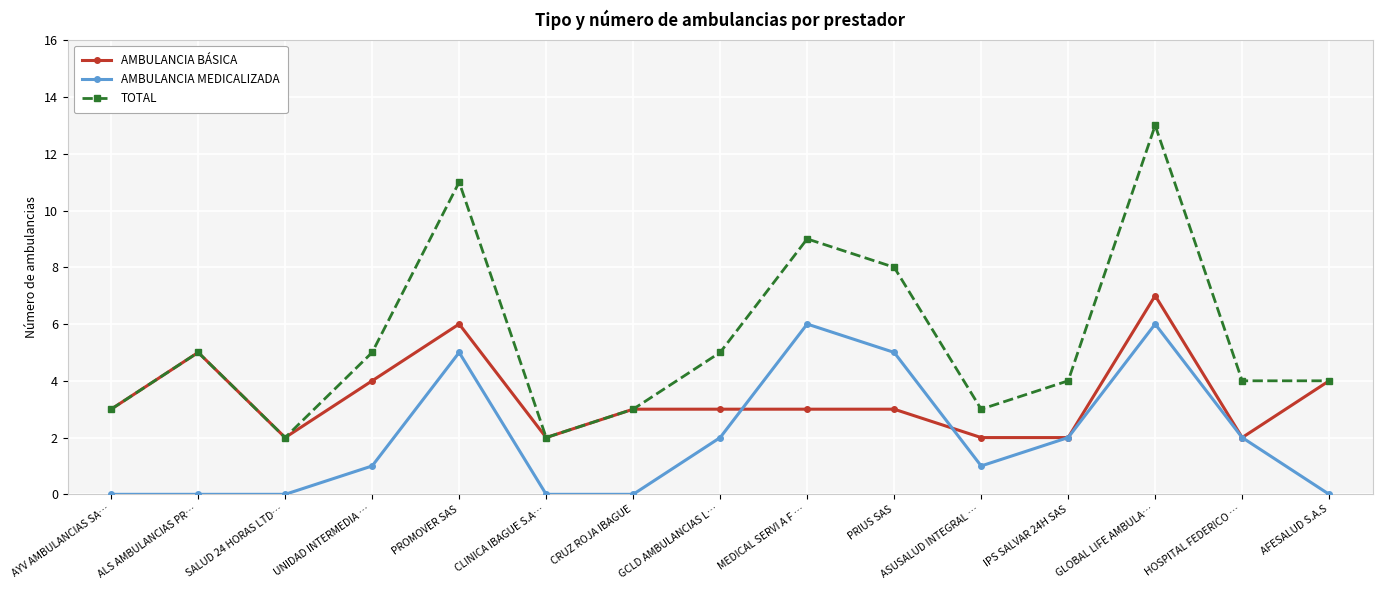

True or false: AMBULANCIA MEDICALIZADA and AMBULANCIA BÁSICA cross at least once.

True